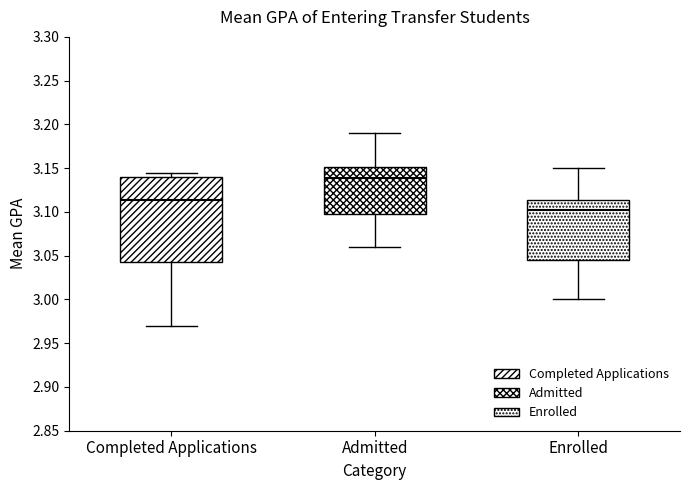

Which box's median line is the highest?

Admitted